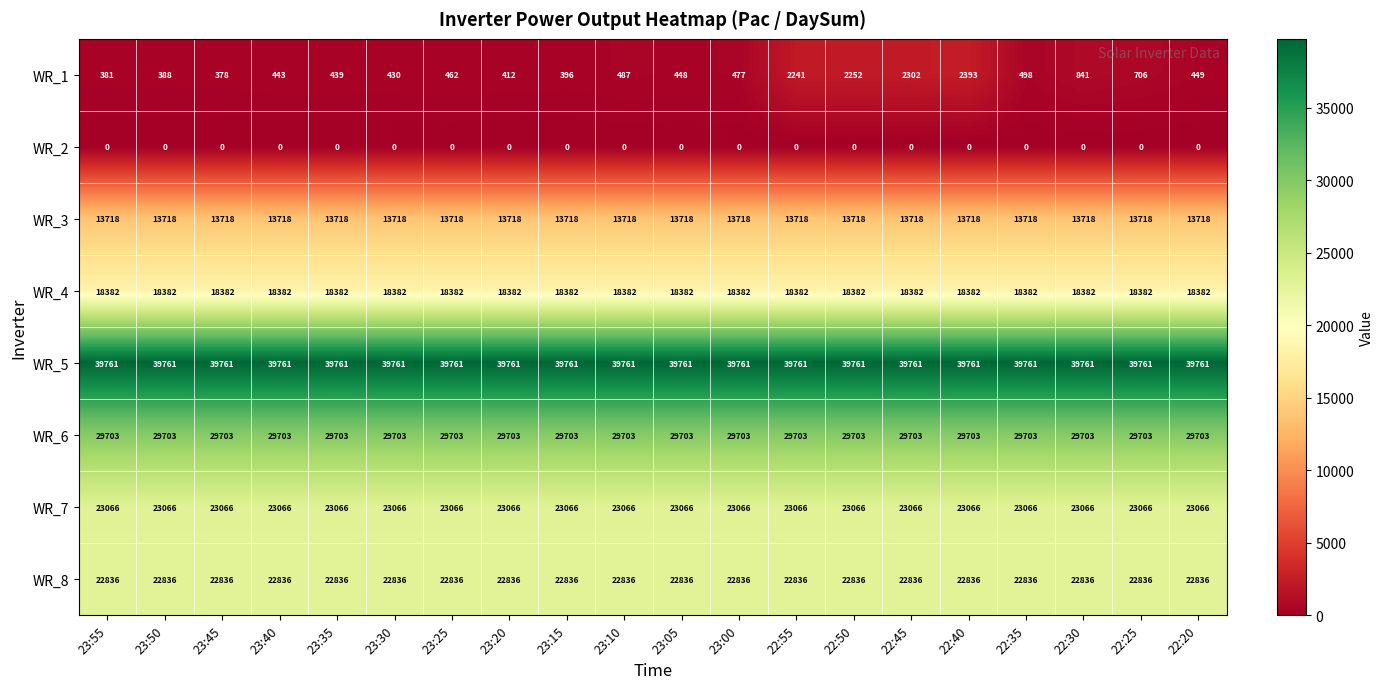

What is the difference between the second highest and second lowest values in the WR_1 series?

1921